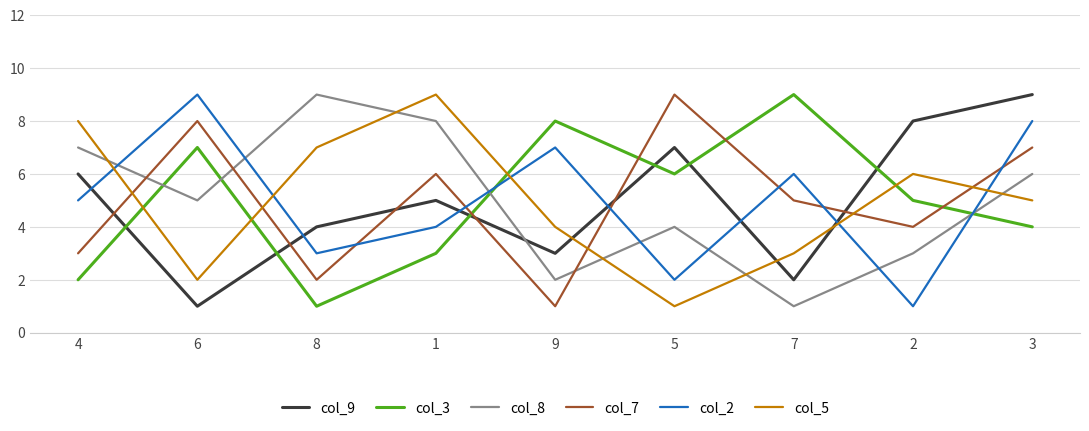

At which category does col_7 reach its first local peak?

6